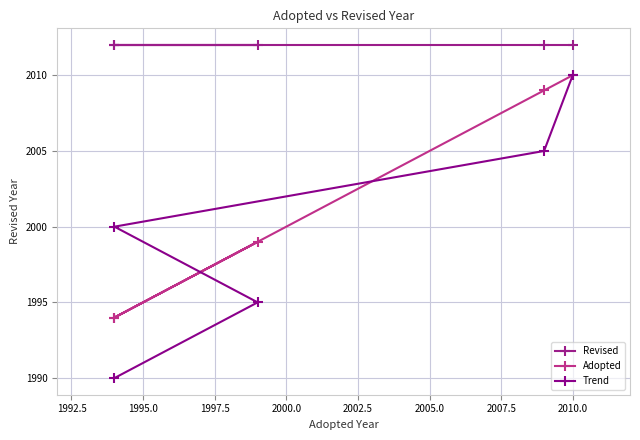

What is the lowest value of the Revised series?

2012